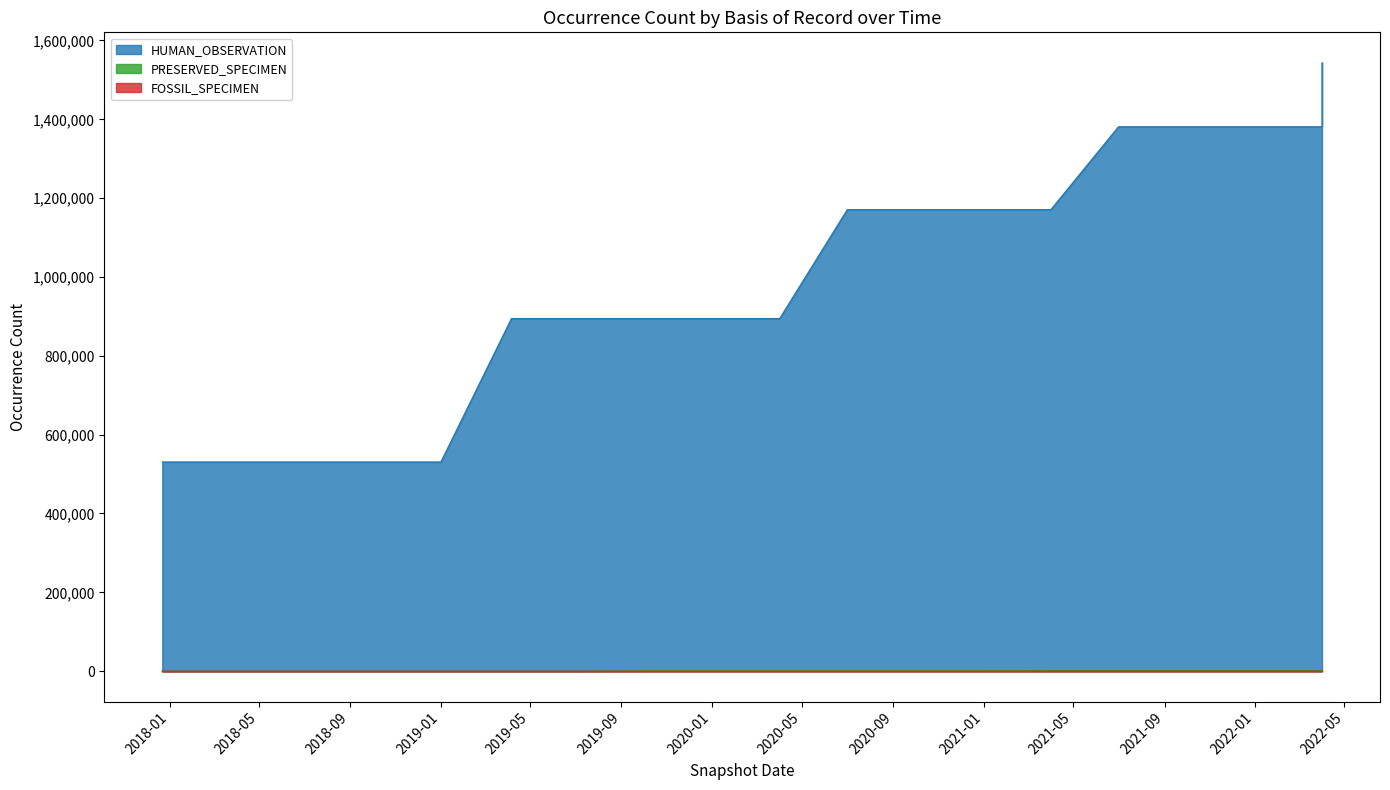

At which label does HUMAN_OBSERVATION first exceed 894630?

2020-07-01